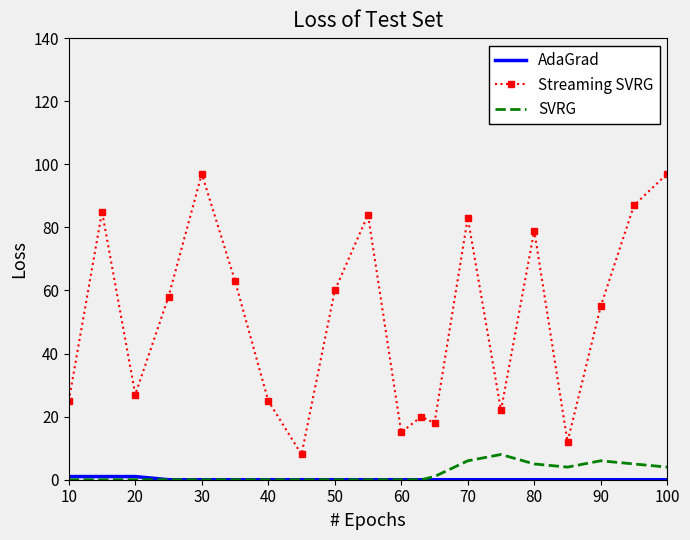

Which series has the largest total across all categories?

Streaming SVRG